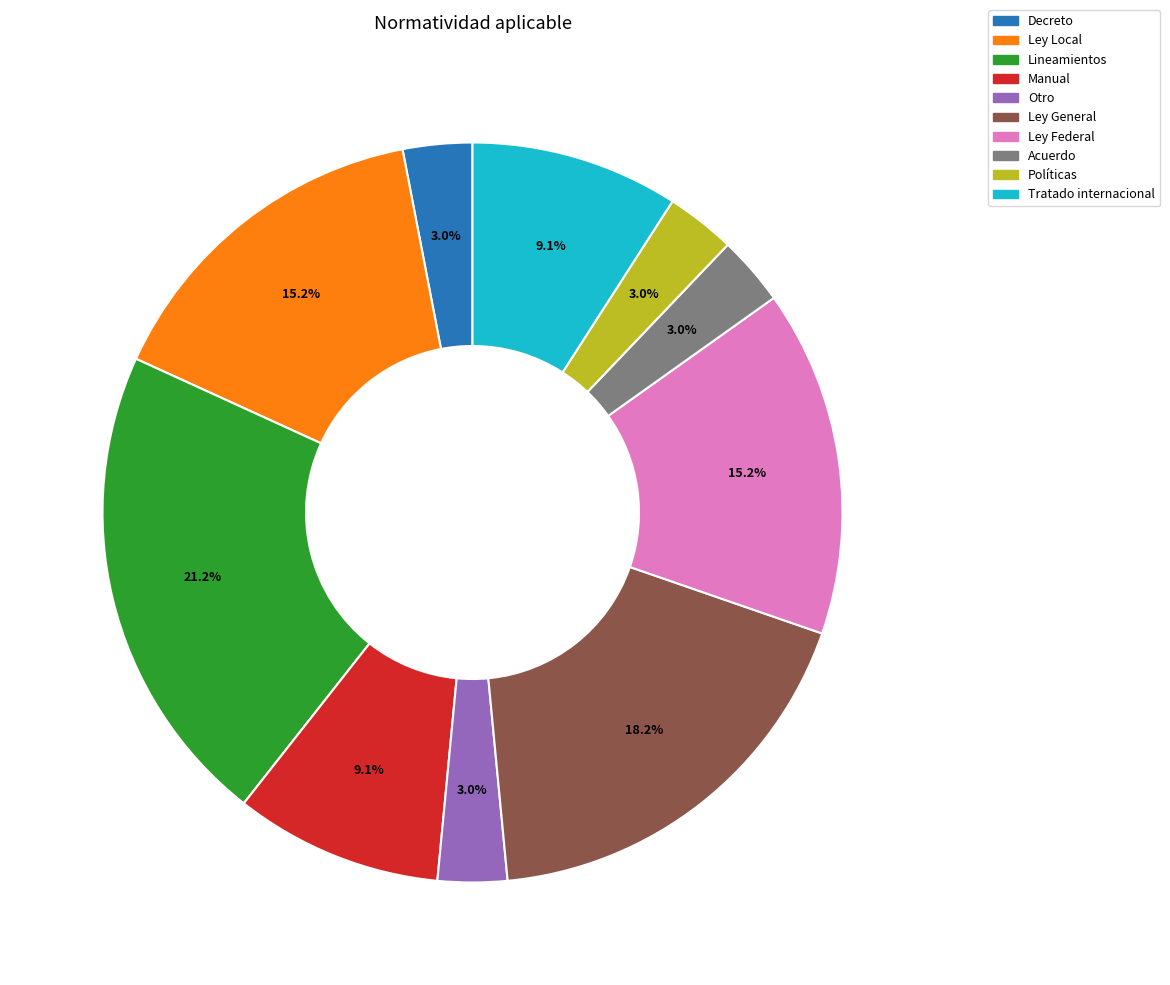

Count the number of slices in the pie.

10